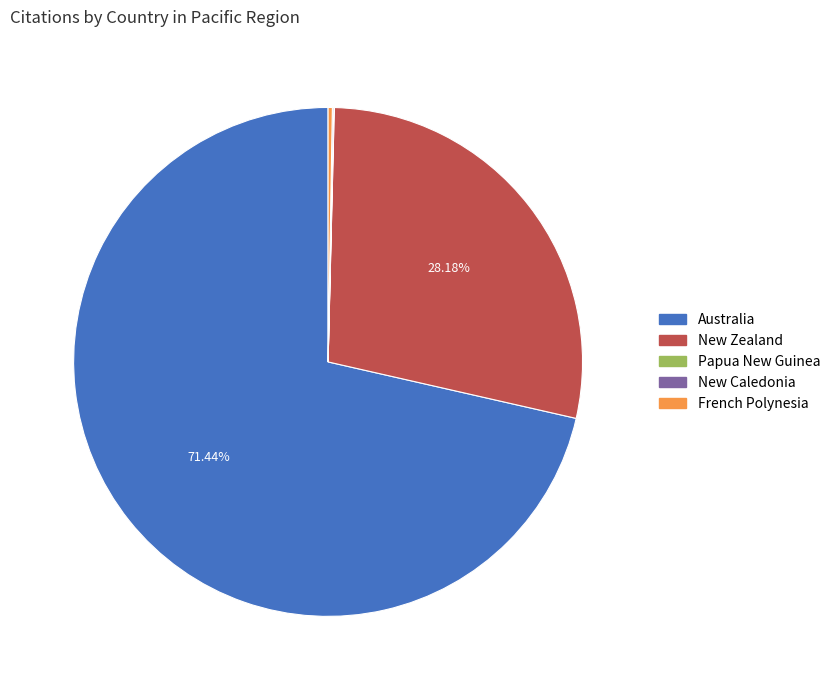

What percentage is the New Zealand slice, to the nearest percent?

28%